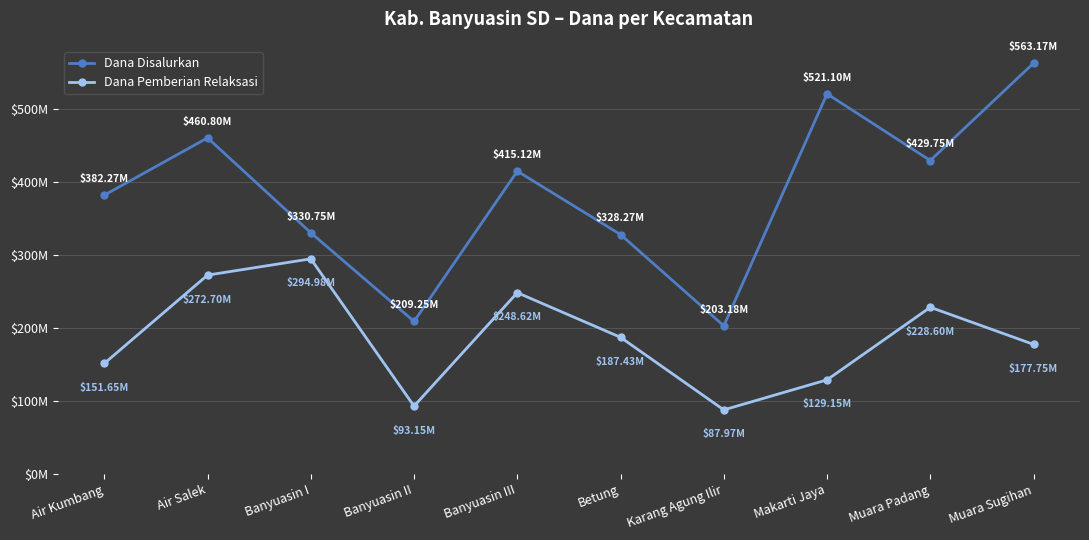

What is the difference between the Dana Pemberian Relaksasi values at Makarti Jaya and Air Kumbang?

22500000